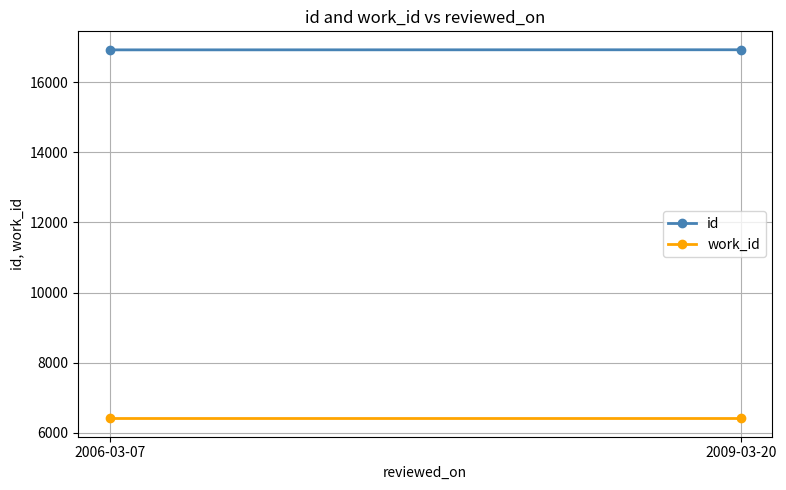

Is it true that work_id equals 6415 at 2009-03-20?

True